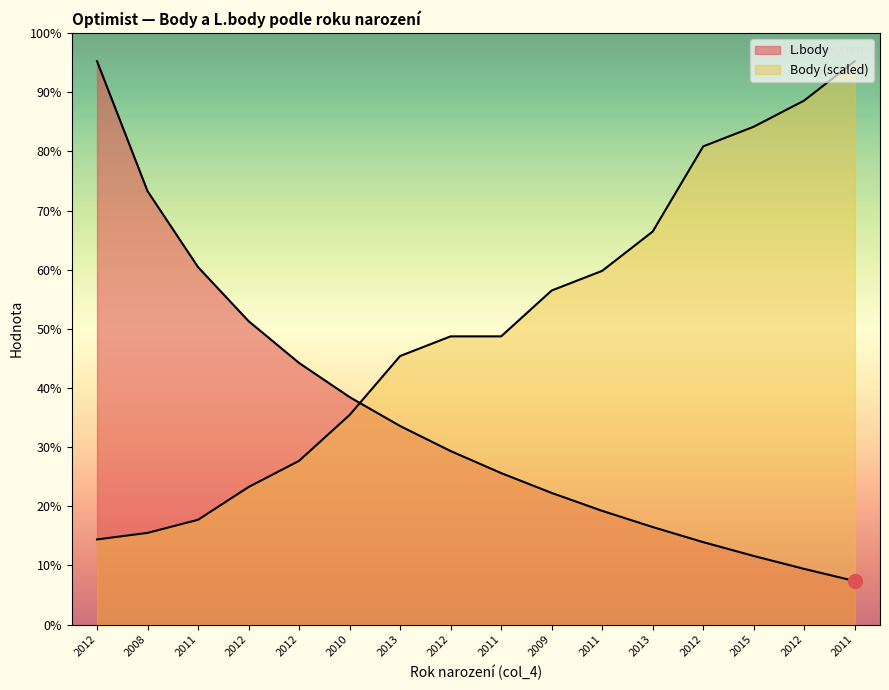

Which series has the largest range (max minus min)?

L.body